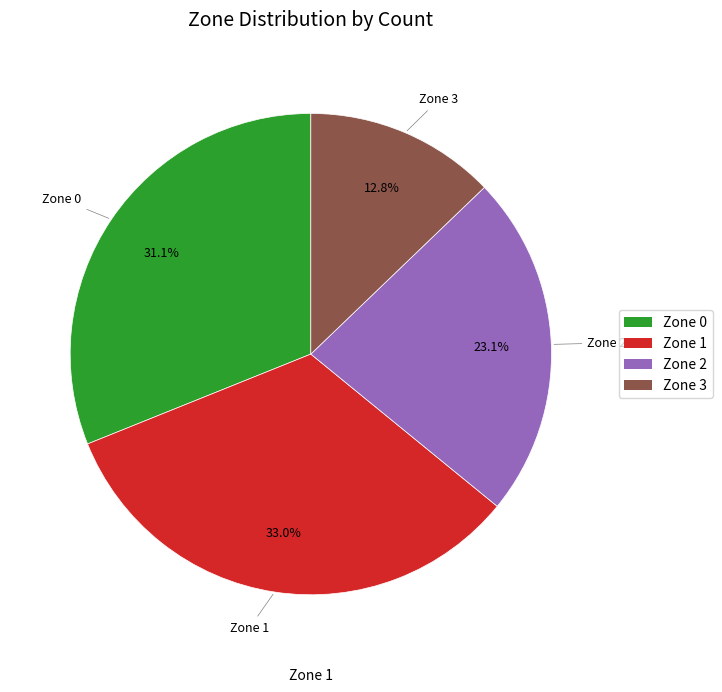

Do Zone 3 and Zone 2 together represent more than half of the pie?

No